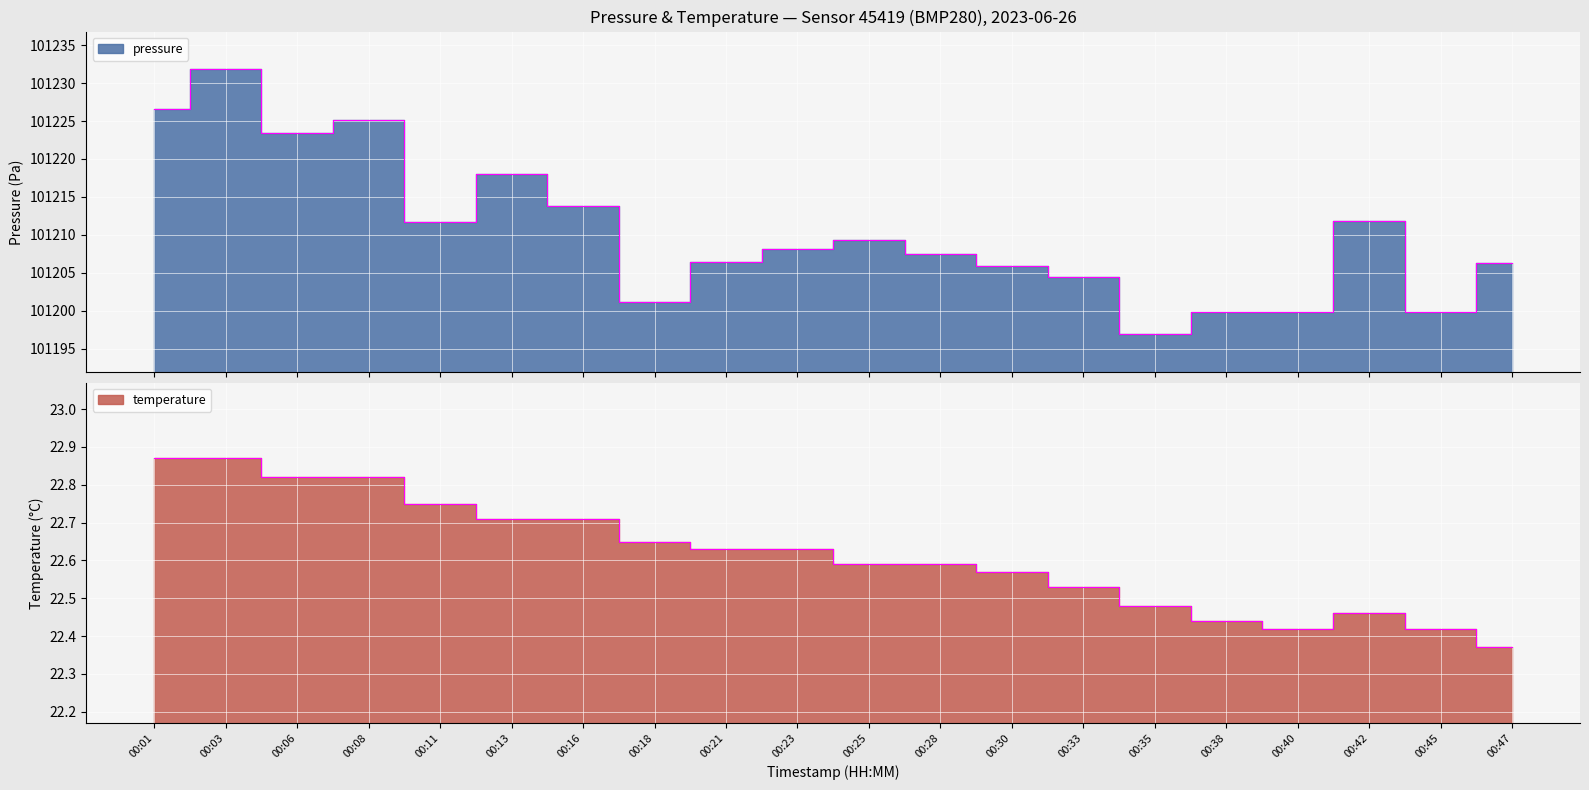

True or false: pressure and temperature intersect in this chart.

False